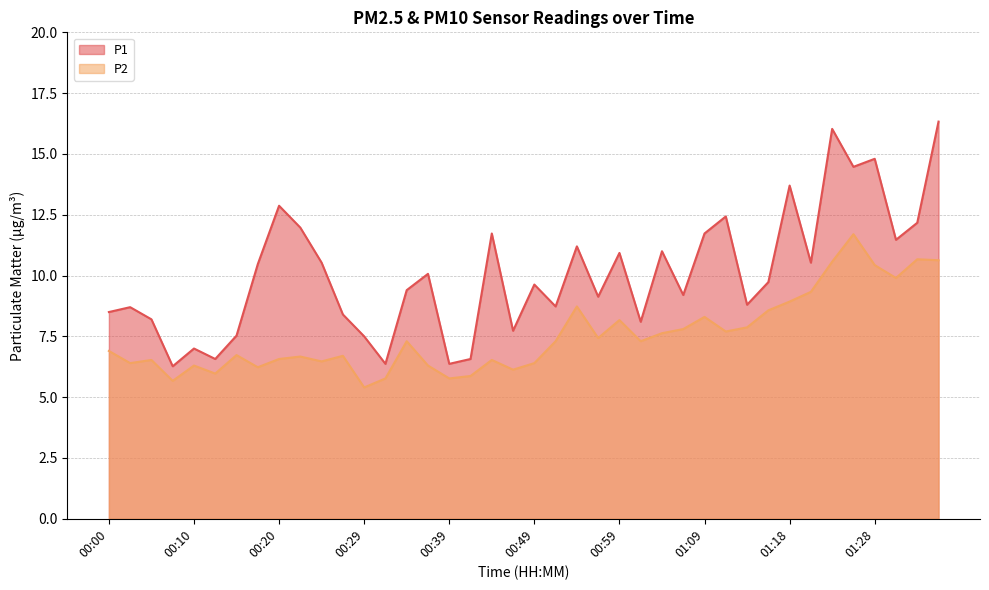

The value of P1 at 00:46 is 4.1. True or false?

False